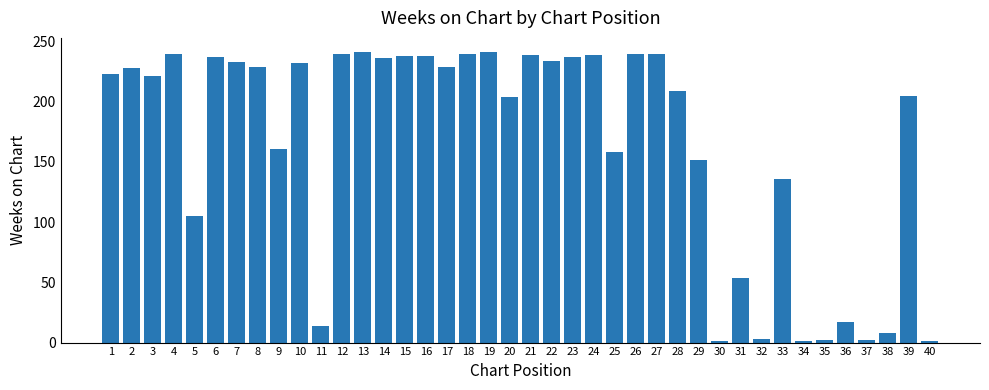

What is the greatest value displayed?

241